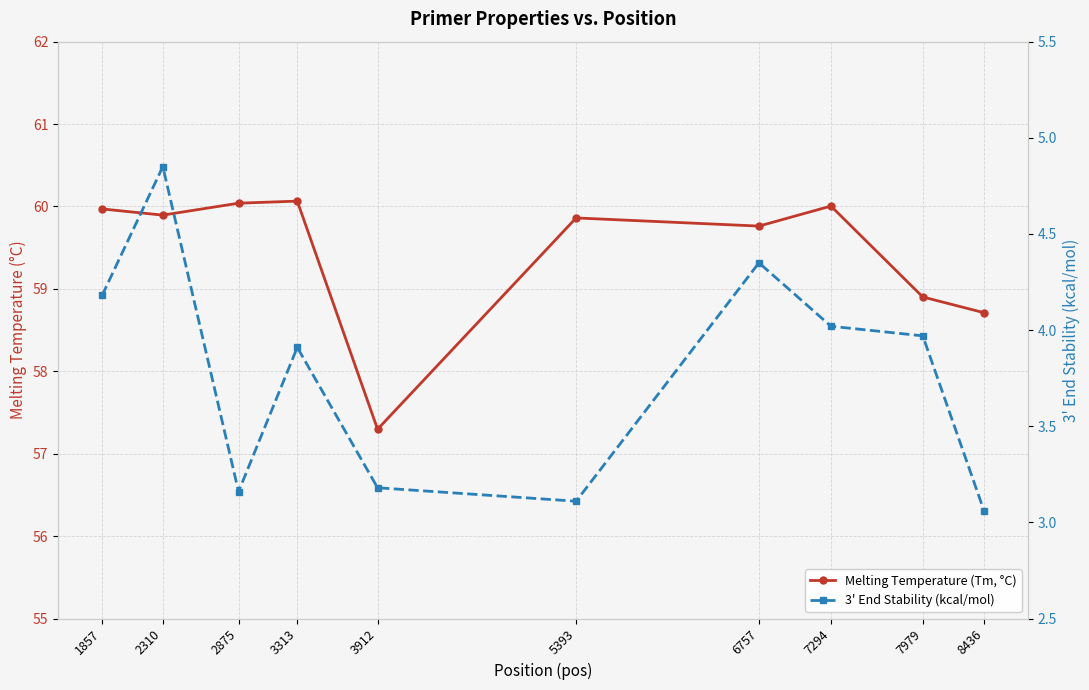

What is the sum of all Melting Temperature (Tm, °C) values?

594.5